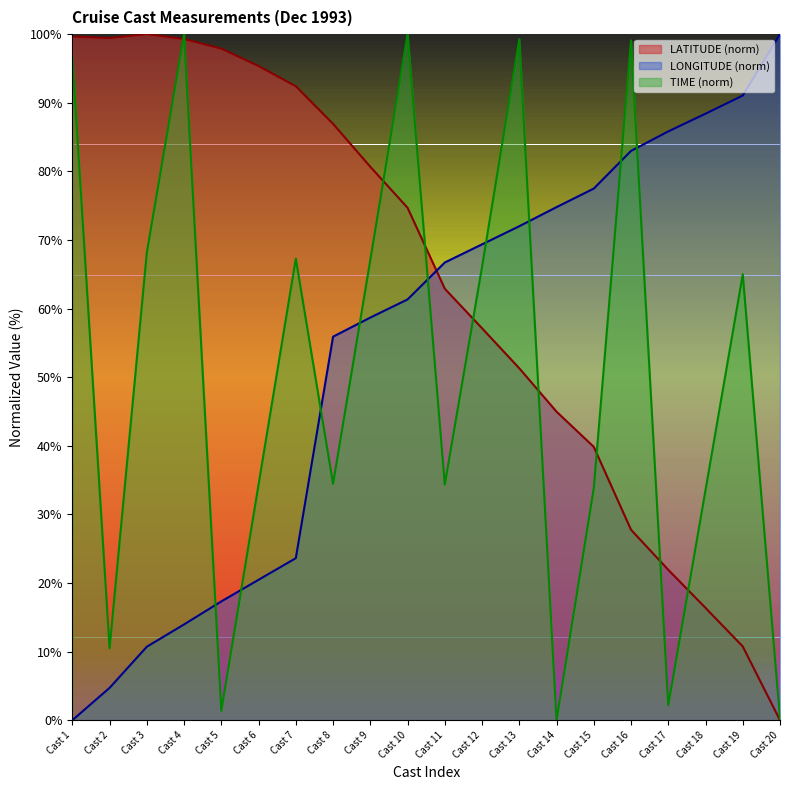

How many lines are shown in the chart?

3